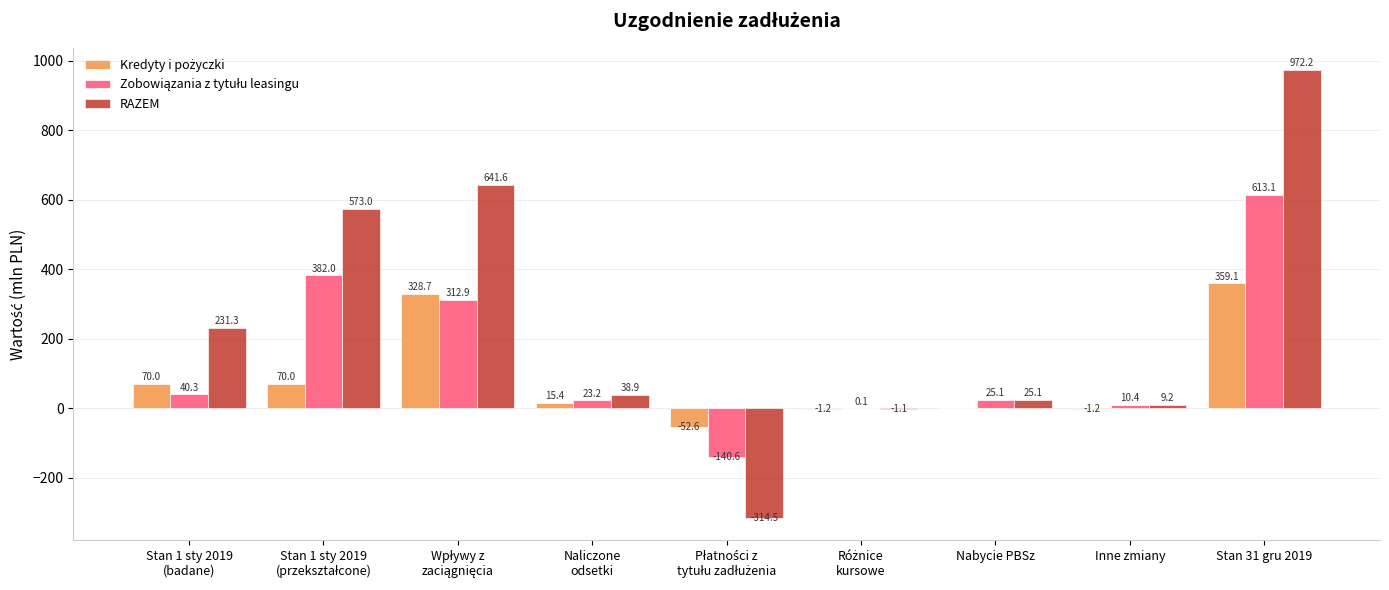

At which category is the sum across all series the highest?

Stan 31 gru 2019